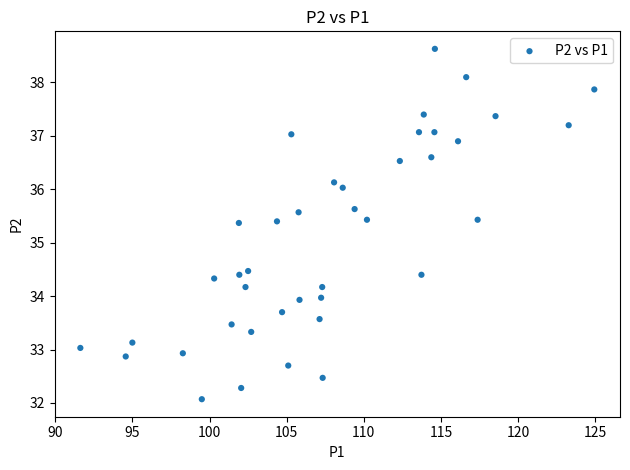

What is the range of Y values (max minus min)?

6.6